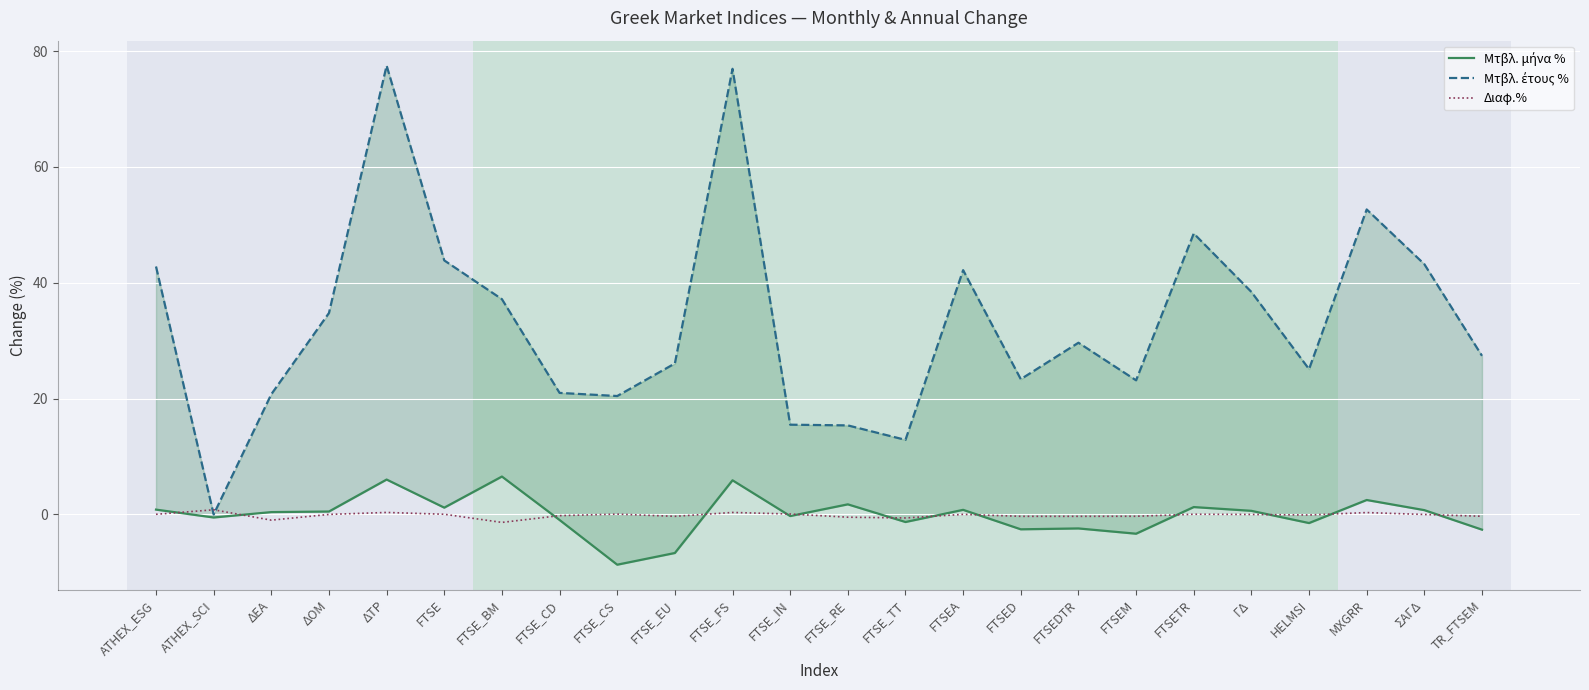

The value of Διαφ.% at MXGRR is 0.4. True or false?

False